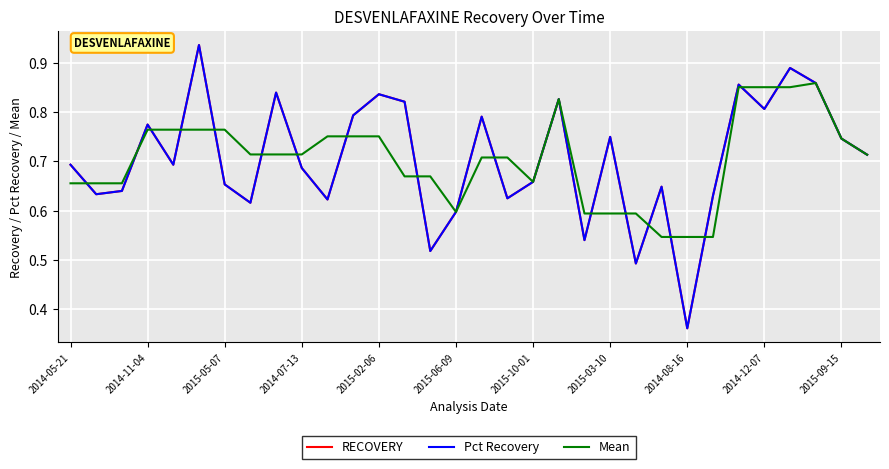

Is this an area chart (filled region under the line)?

No